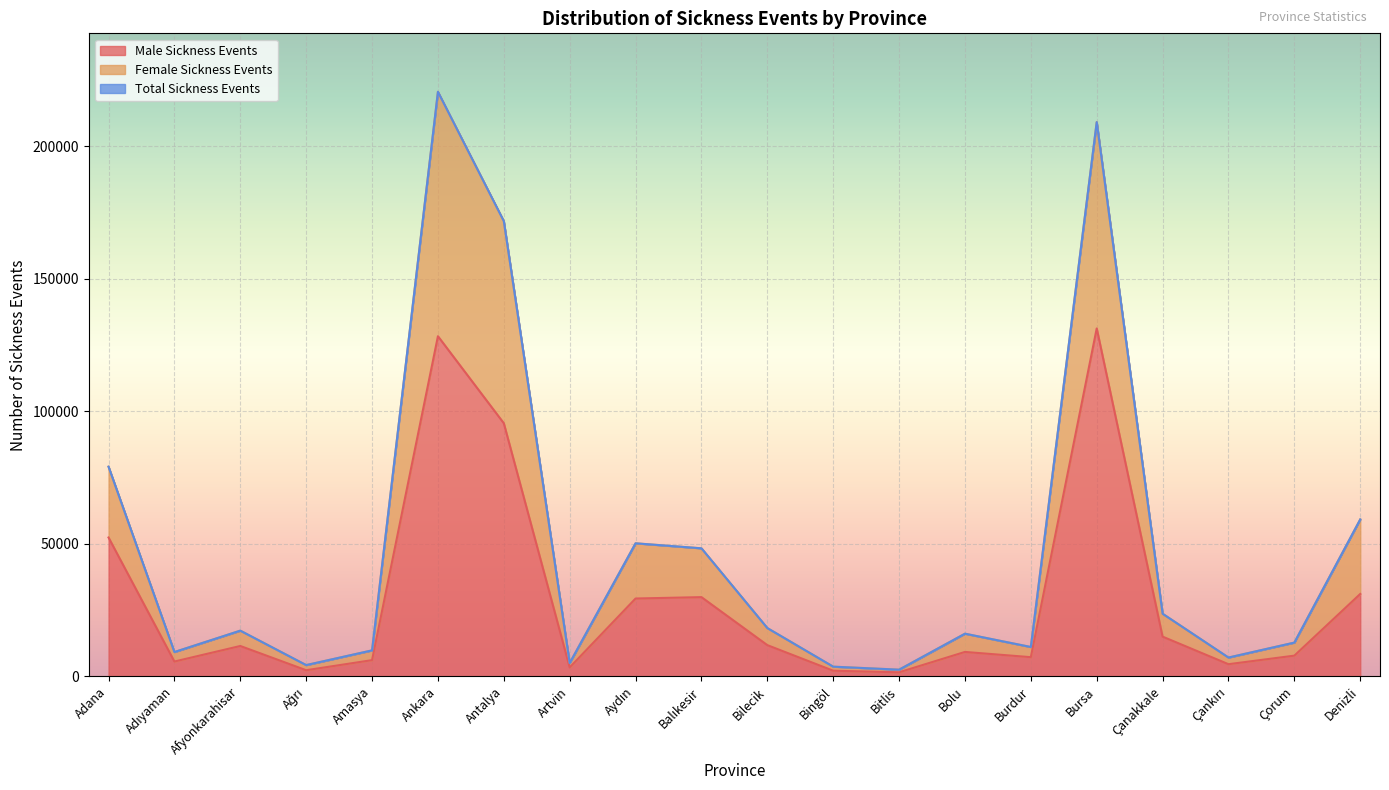

The value of Male Sickness Events at Ankara is 57347. True or false?

False